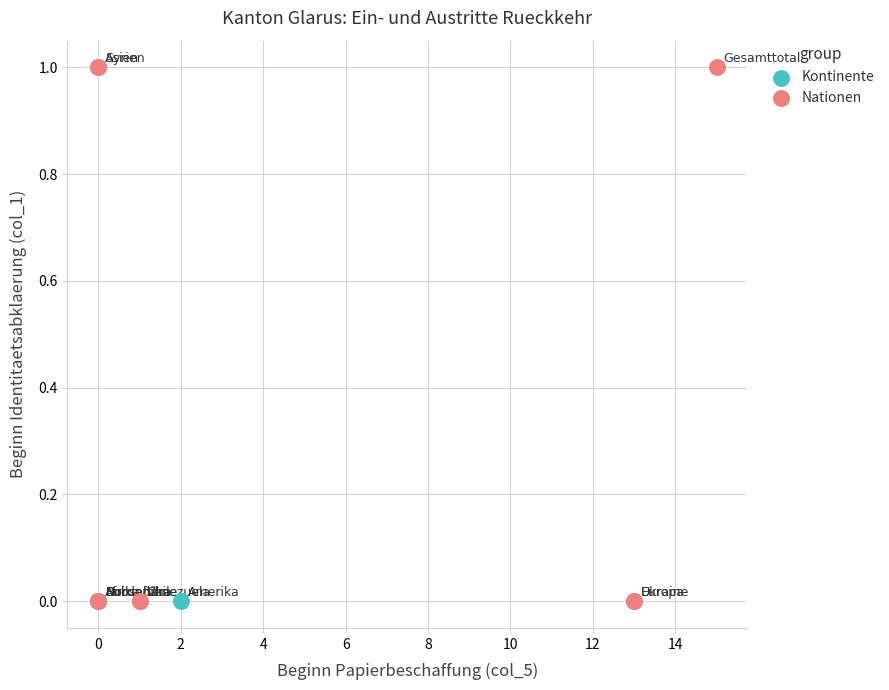

What are all the series names shown in the legend?

Kontinente, Nationen